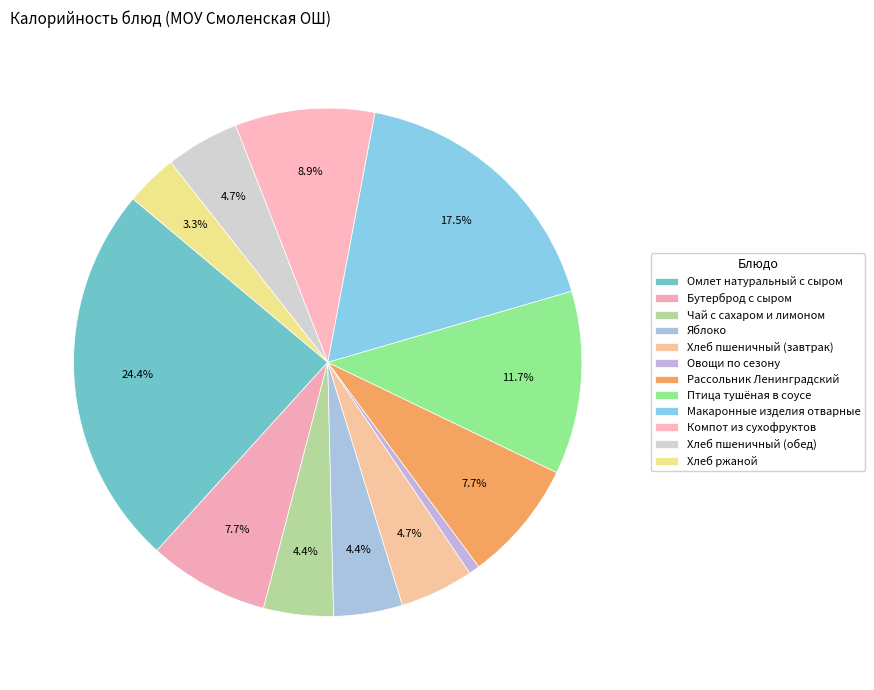

To the nearest percent, what is the difference between the largest and smallest slice percentages?

24%